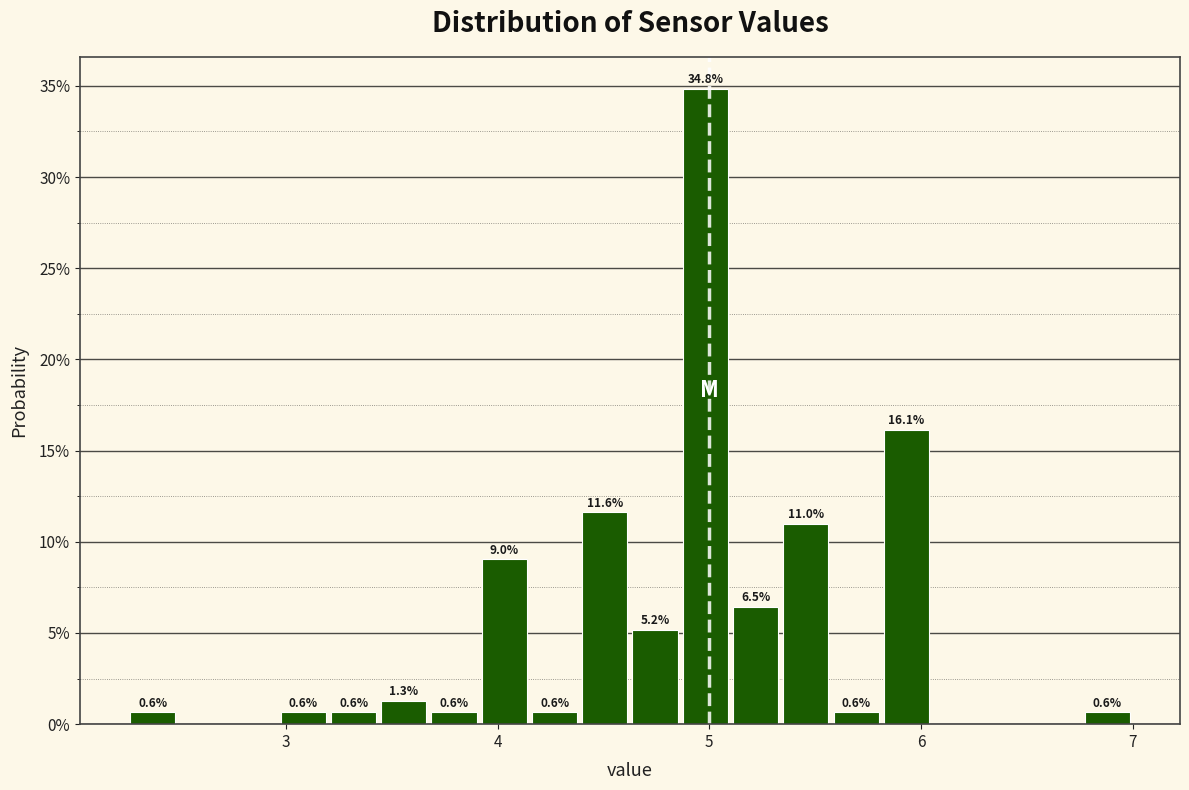

Around what value on the x-axis is the tallest bar? Give the approximate position of its centre, as read against the axis.

5.0